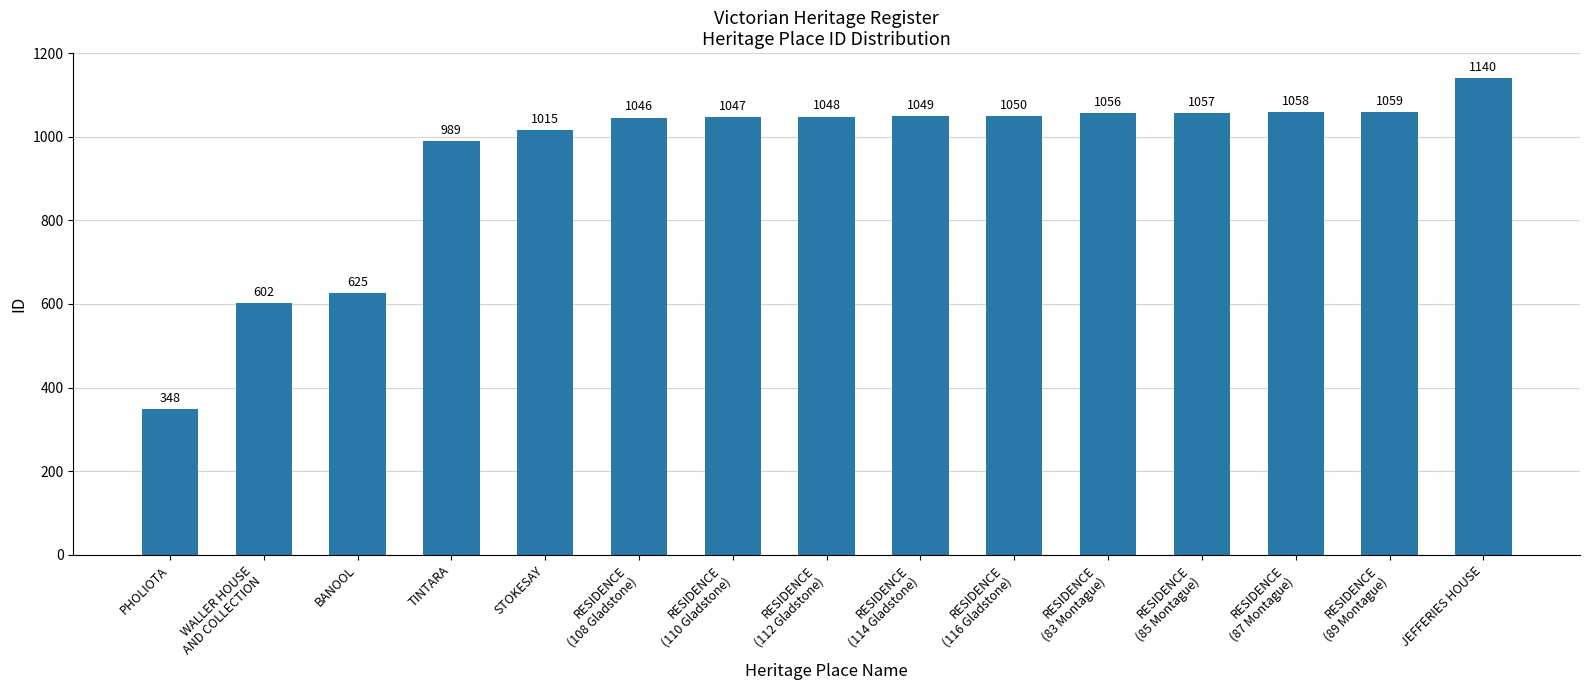

True or false: the data shows 912 at WALLER HOUSE
AND COLLECTION.

False